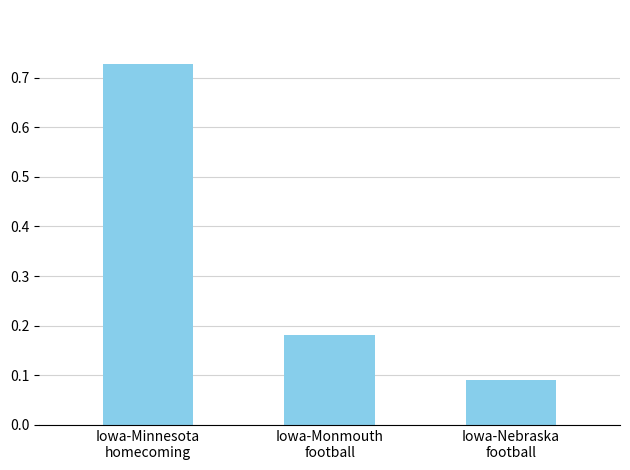

Count the values in the range 0 to 1.

3